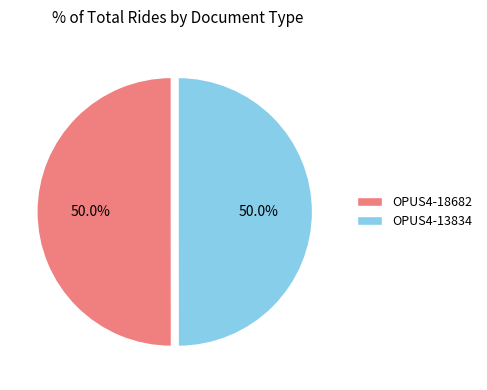

What percentage is the OPUS4-13834 slice, to the nearest percent?

50%